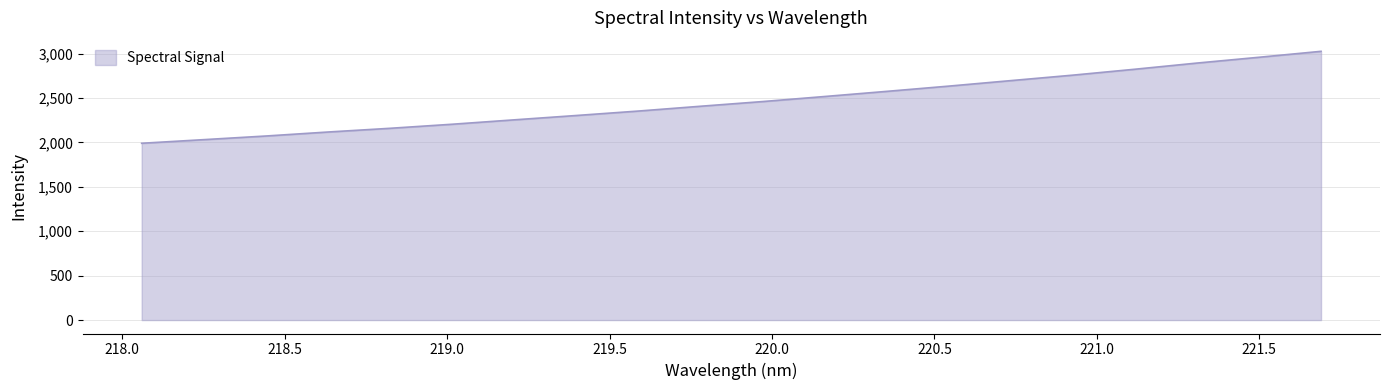

What is the difference between the maximum and minimum values?

1035.6